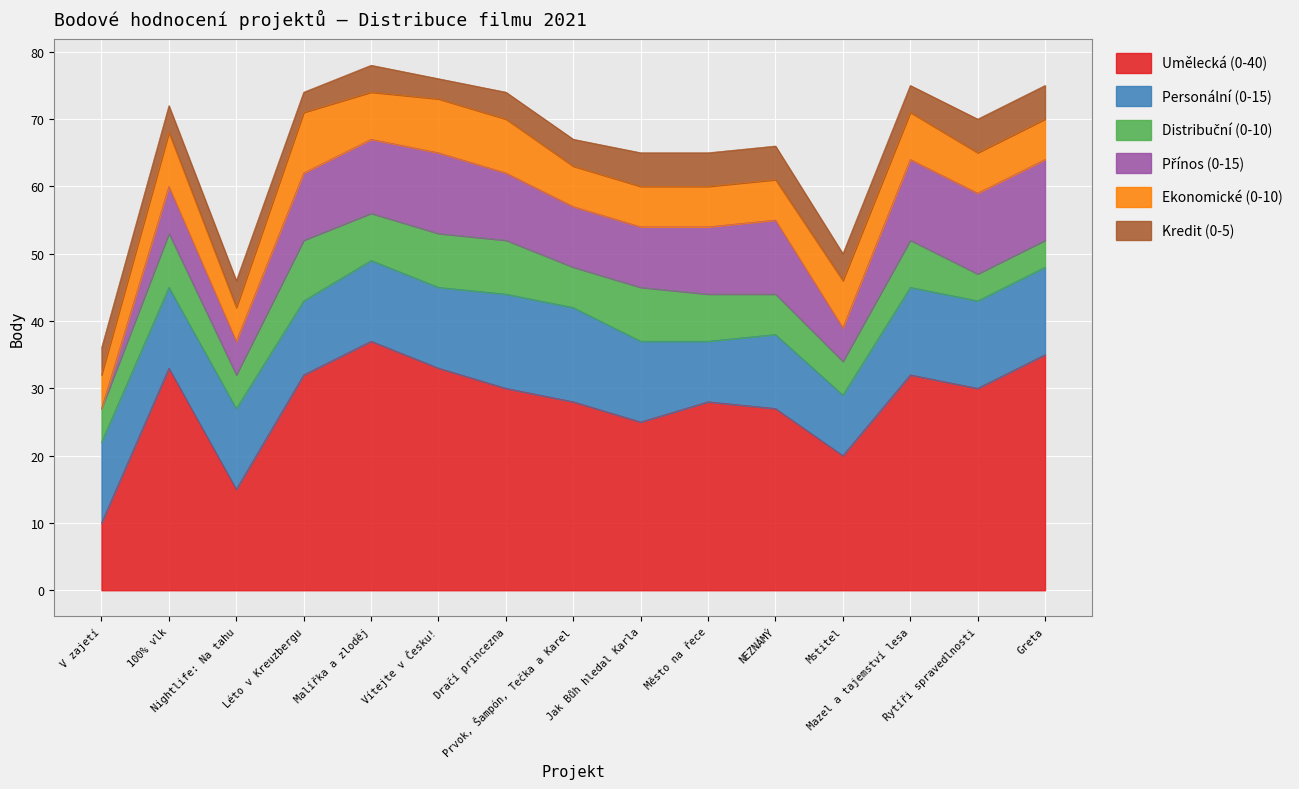

True or false: Distribuční (0-10) and Personální (0-15) cross at least once.

False